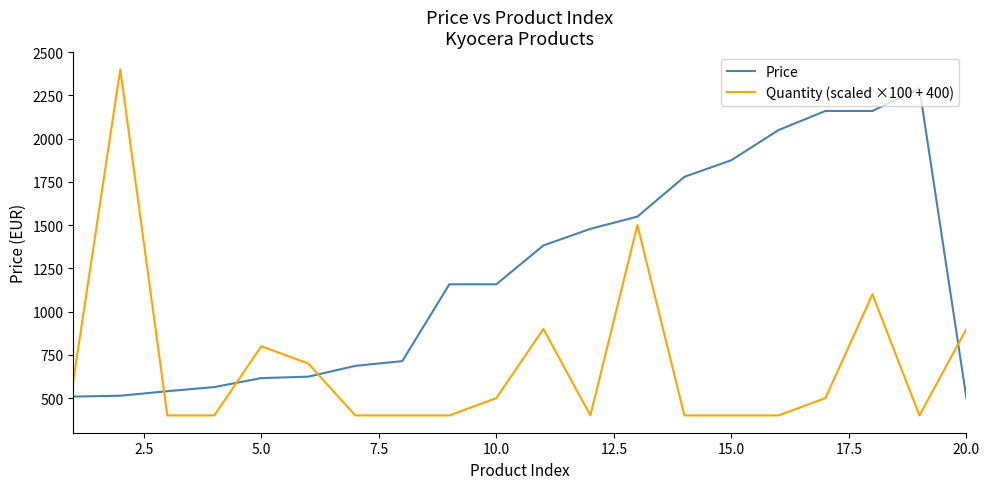

What is the maximum value shown in the chart?

2400.0